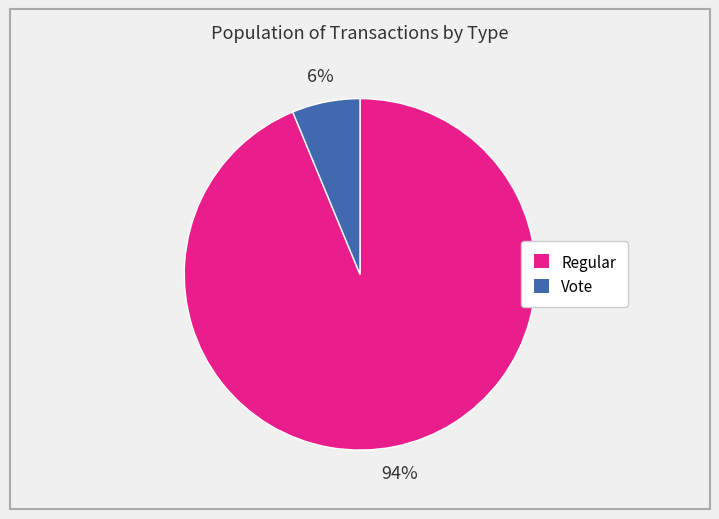

What percentage is the Regular slice, to the nearest percent?

94%